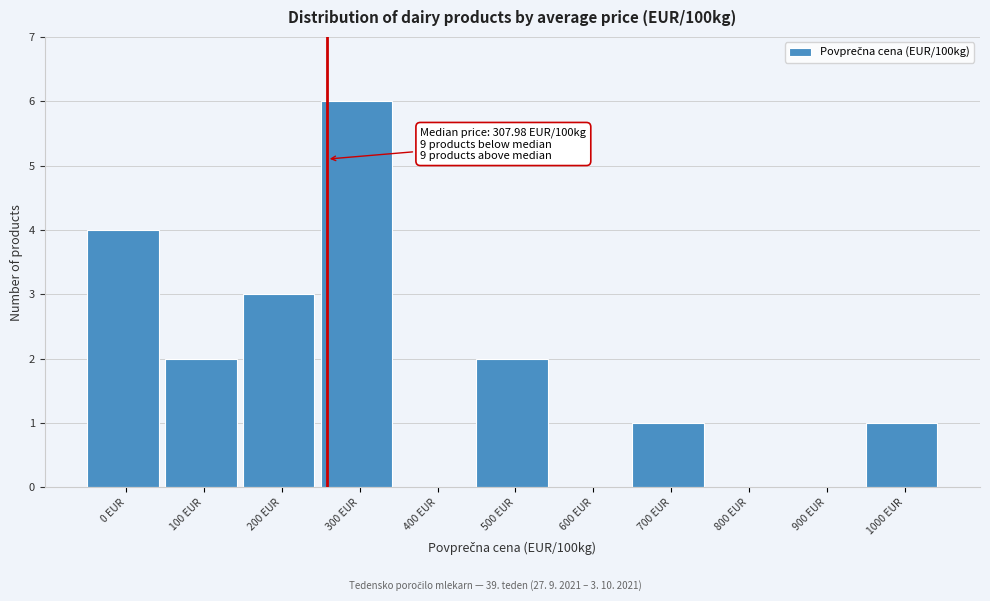

Reading right to left, what are all the values shown in this chart?

1000 EUR=1	900 EUR=0	800 EUR=0	700 EUR=1	600 EUR=0	500 EUR=2	400 EUR=0	300 EUR=6	200 EUR=3	100 EUR=2	0 EUR=4